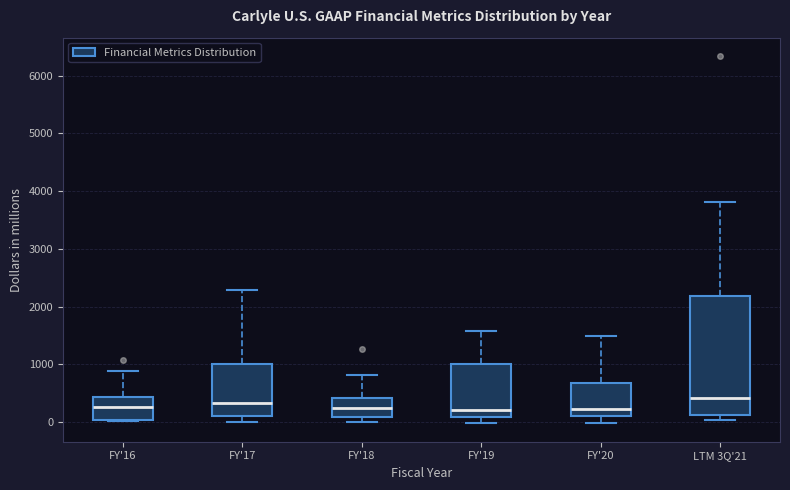

Reading left to right, transcribe this box plot: for each box, give where its median line is, the range the box spans, and where its two whiskers end, as read against the y-axis. The values are not printed on the chart, so give them approximately, as read against the axis.

FY'16: median 300, box 0 to 400, whiskers 0 to 900
FY'17: median 300, box 100 to 1000, whiskers 0 to 2300
FY'18: median 200, box 100 to 400, whiskers 0 to 800
FY'19: median 200, box 100 to 1000, whiskers 0 to 1600
FY'20: median 200, box 100 to 700, whiskers 0 to 1500
LTM 3Q'21: median 400, box 100 to 2200, whiskers 0 to 3800